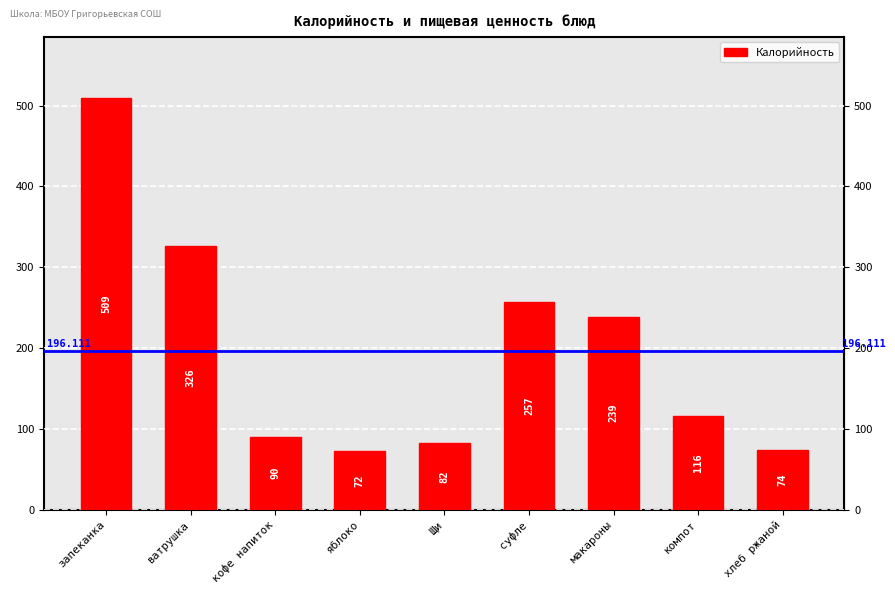

The chart shows a value of 17 at Щи. True or false?

False